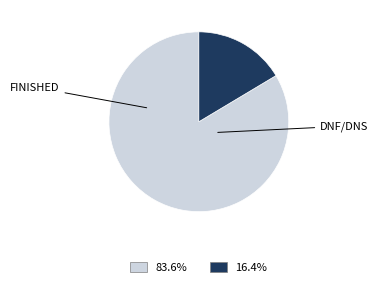

Is there a majority slice in this chart?

Yes